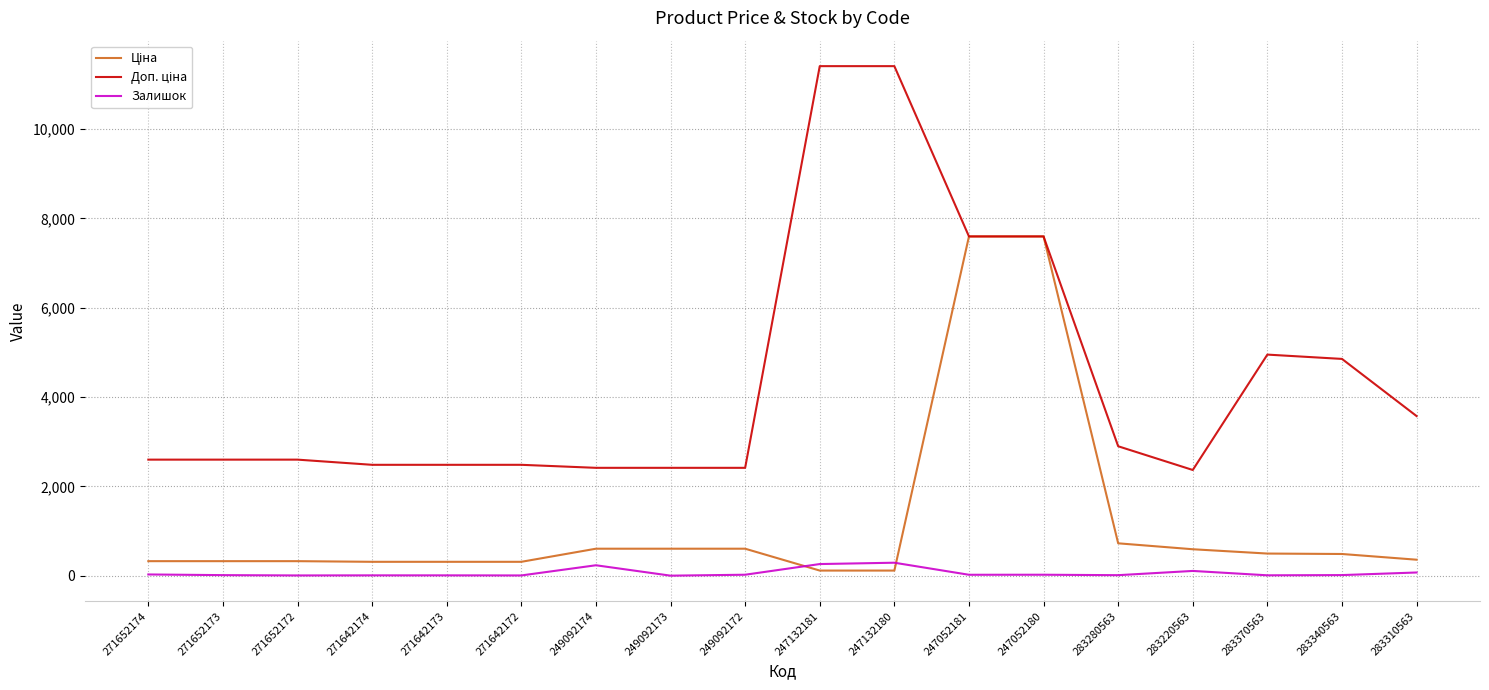

Reading right to left, transcribe all the data shown in this chart.

Ціна: 283310563=357.4	283340563=485.4	283370563=495.0	283220563=591.6	283280563=724.5	247052180=7596.5	247052181=7596.5	247132180=114.1	247132181=114.1	249092172=603.7	249092173=603.7	249092174=603.7	271642172=310.3	271642173=310.3	271642174=310.3	271652172=324.8	271652173=324.8	271652174=324.8
Доп. ціна: 283310563=3573.9	283340563=4853.8	283370563=4950.4	283220563=2366.5	283280563=2897.8	247052180=7596.5	247052181=7596.5	247132180=11410.0	247132181=11410.0	249092172=2414.8	249092173=2414.8	249092174=2414.8	271642172=2482.4	271642173=2482.4	271642174=2482.4	271652172=2598.3	271652173=2598.3	271652174=2598.3
Залишок: 283310563=71.0	283340563=13.0	283370563=8.0	283220563=106.0	283280563=11.0	247052180=21.0	247052181=20.0	247132180=290.0	247132181=260.0	249092172=21.0	249092173=0.0	249092174=233.0	271642172=5.0	271642173=7.0	271642174=7.0	271652172=5.0	271652173=12.0	271652174=27.0